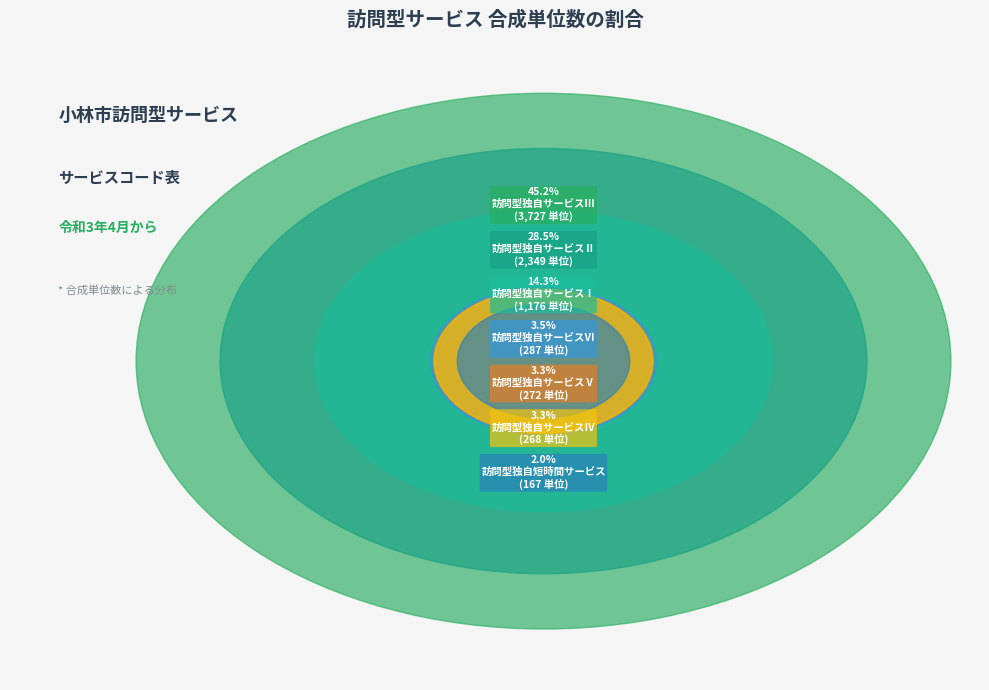

Combined, what portion of the pie is 訪問型独自サービスⅡ and 訪問型独自サービスⅤ?

31.8%